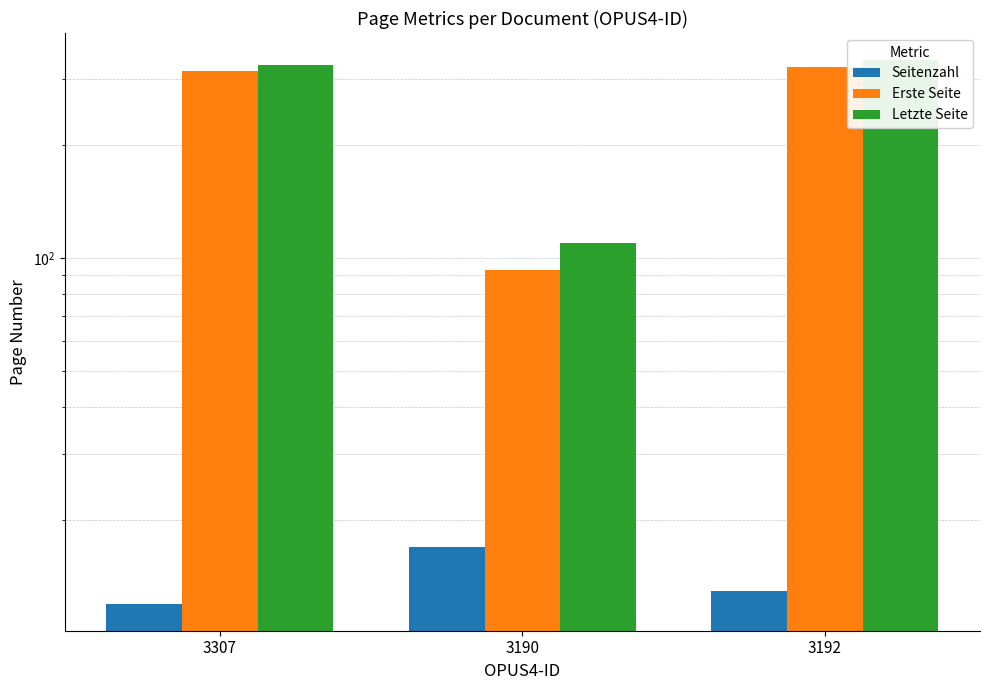

Read the Seitenzahl value at 3307.

12